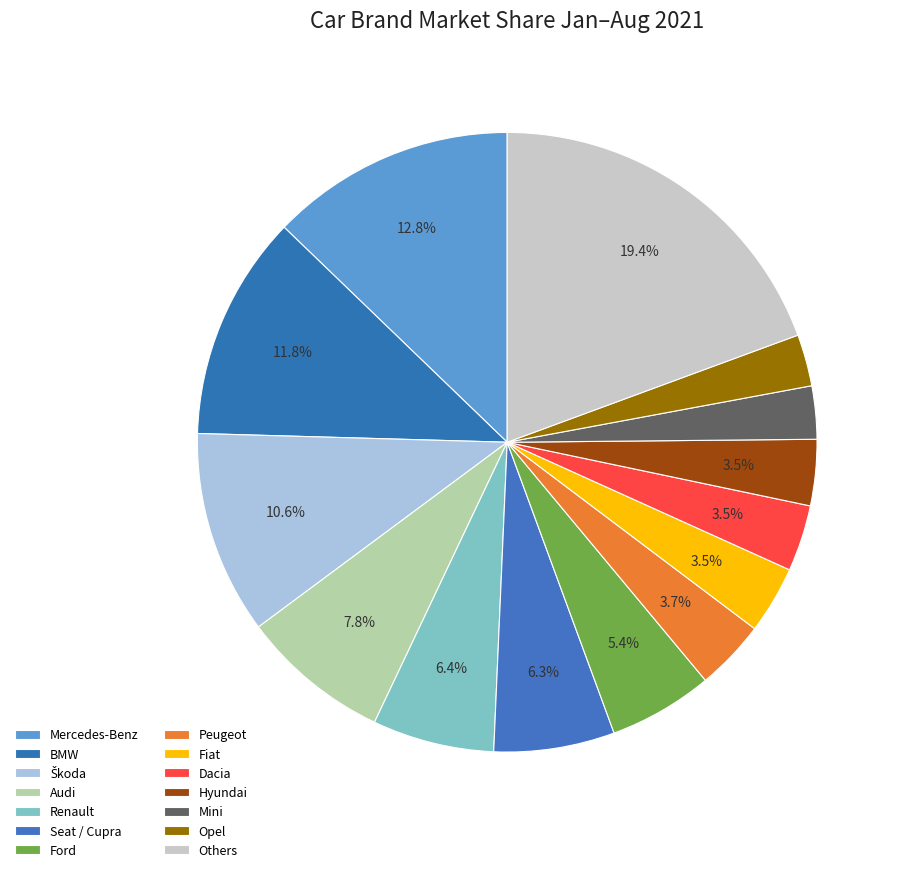

What is the smallest slice in the pie chart?

Opel